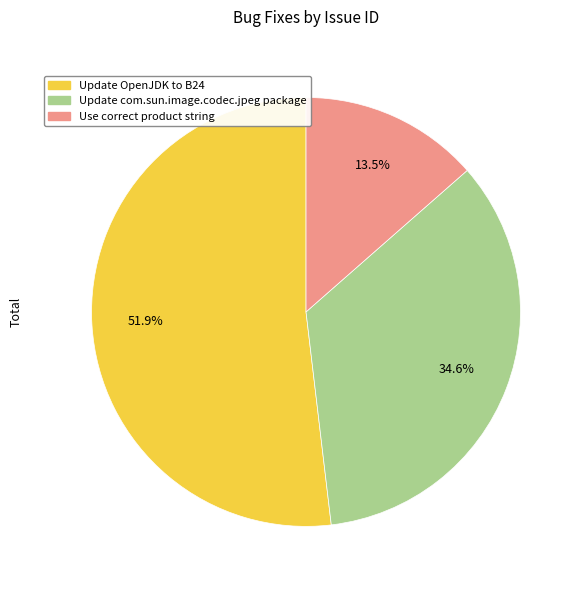

True or false: Update OpenJDK to B24 accounts for 45% of the total.

False